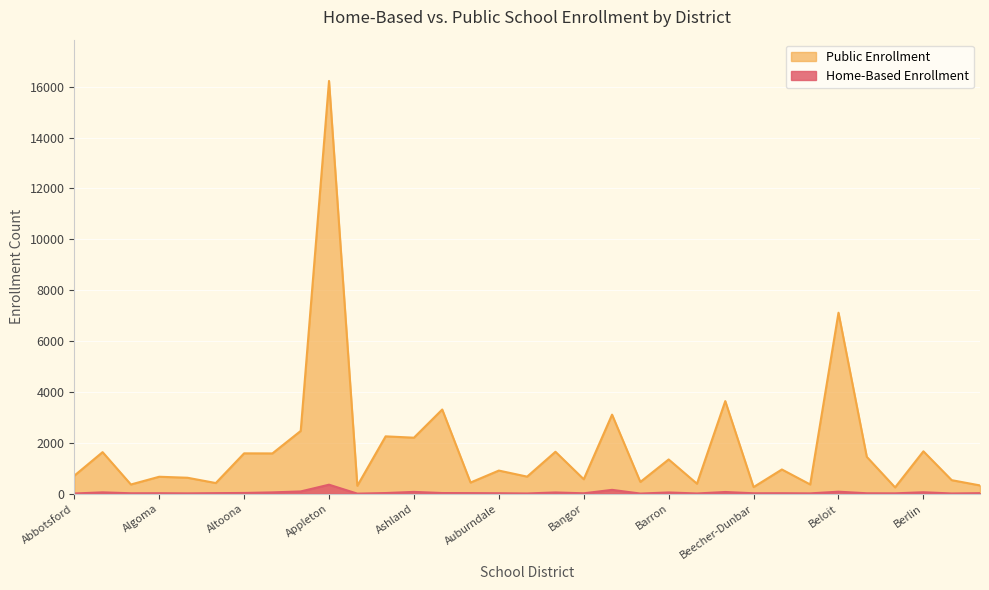

True or false: Home-Based Enrollment and Public Enrollment cross at least once.

False